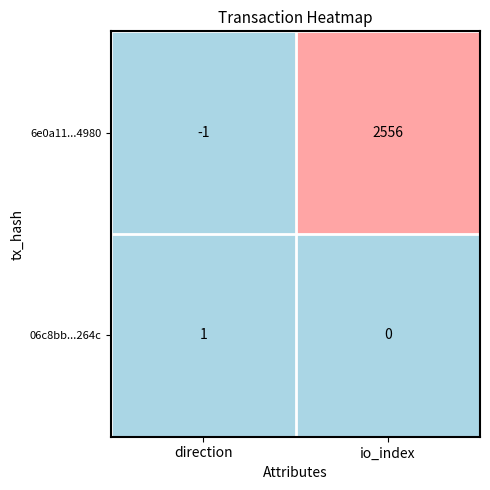

What is the sum of all 6e0a11...4980 values?

2555